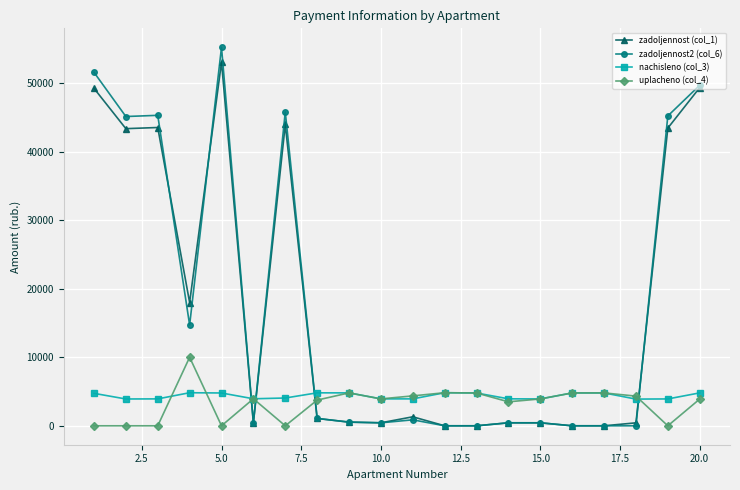

In uplacheno (col_4), how many points are higher than both neighbors (excluding endpoints)?

5